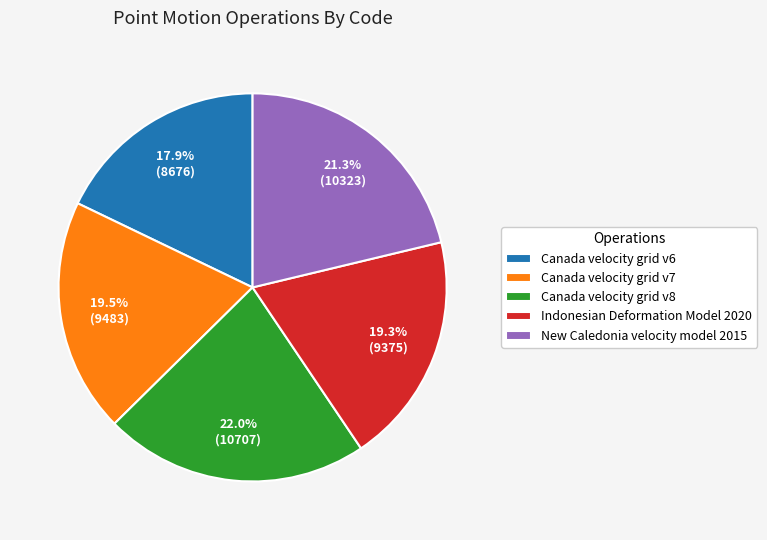

To the nearest percent, what is the difference between the Canada velocity grid v8 and New Caledonia velocity model 2015 slice percentages?

1%